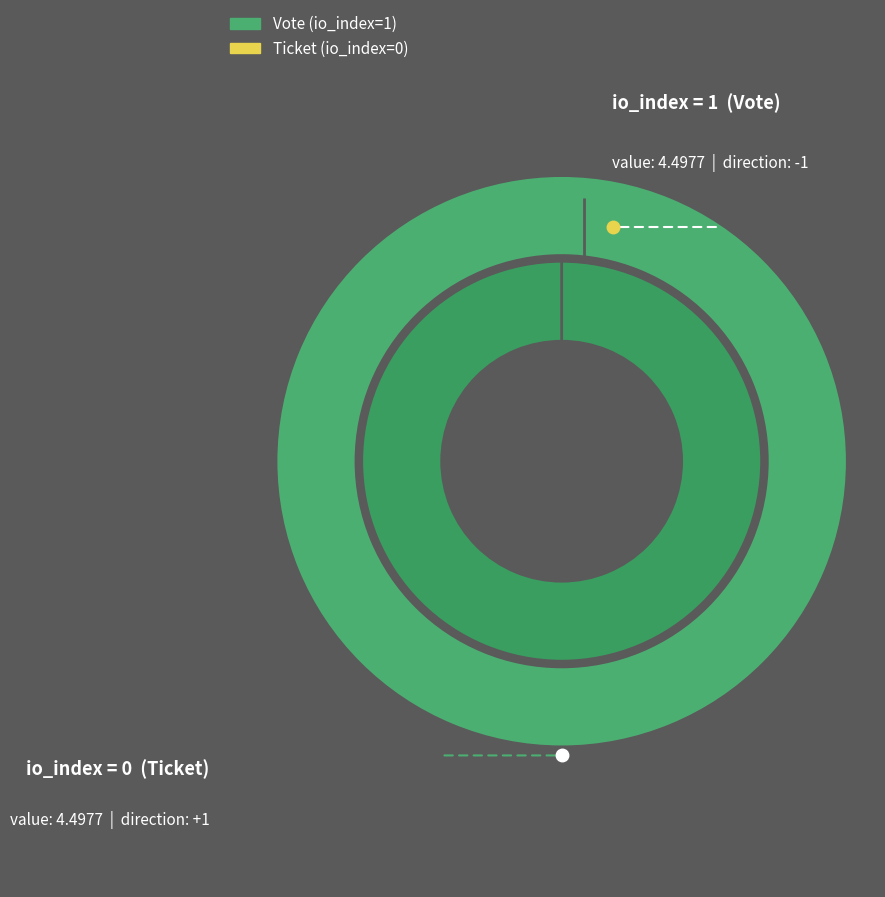

Is it true that Ticket is 11% of the pie?

False